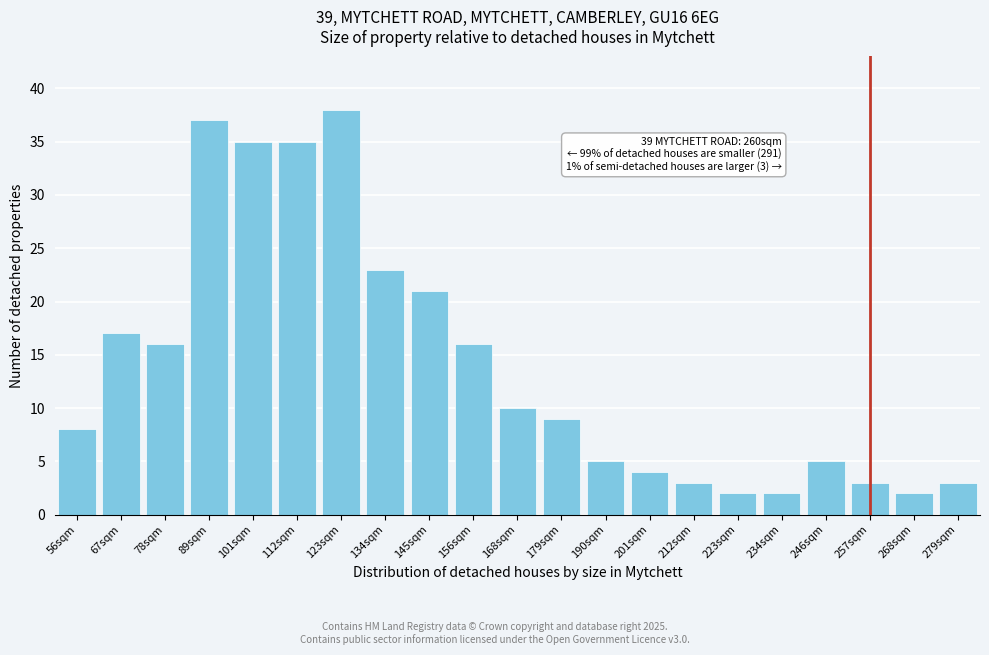

Reading right to left, extract all data points from this chart.

279sqm=3	268sqm=2	257sqm=3	246sqm=5	234sqm=2	223sqm=2	212sqm=3	201sqm=4	190sqm=5	179sqm=9	168sqm=10	156sqm=16	145sqm=21	134sqm=23	123sqm=38	112sqm=35	101sqm=35	89sqm=37	78sqm=16	67sqm=17	56sqm=8